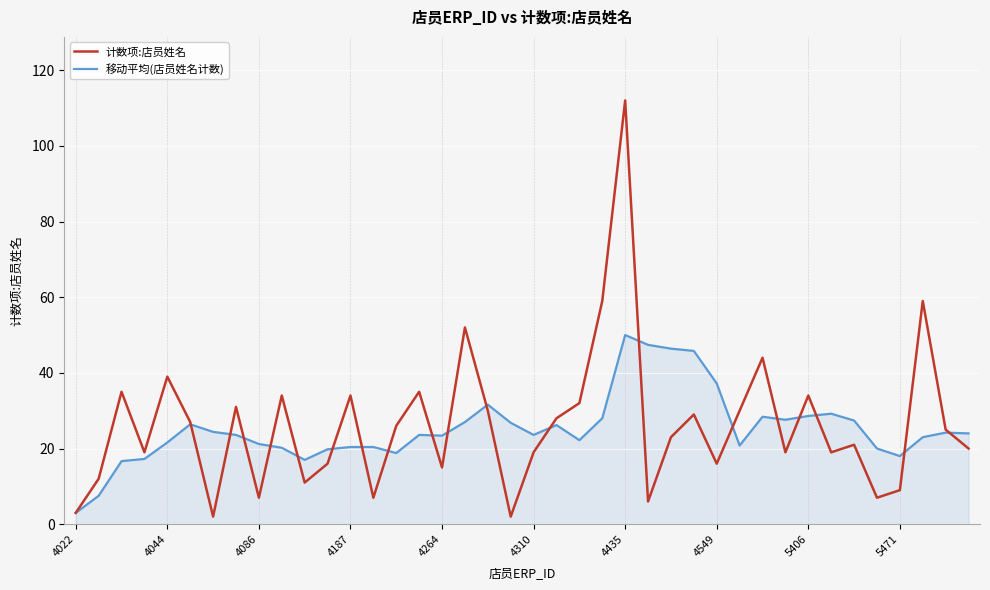

Rank the series by their maximum value, from highest to lowest.

计数项:店员姓名, 移动平均(店员姓名计数)